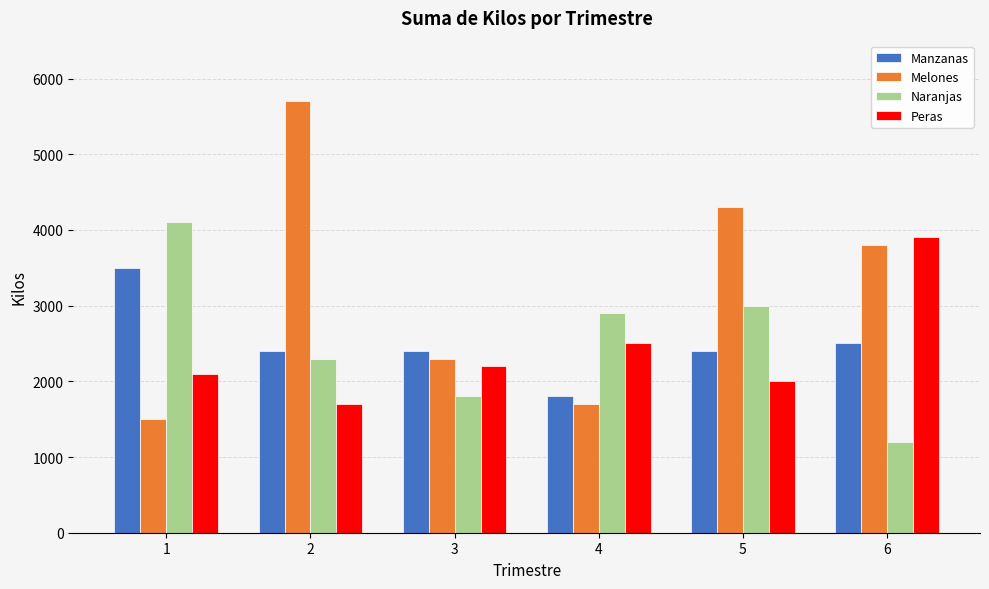

The Peras series shows 3277 at 1. True or false?

False